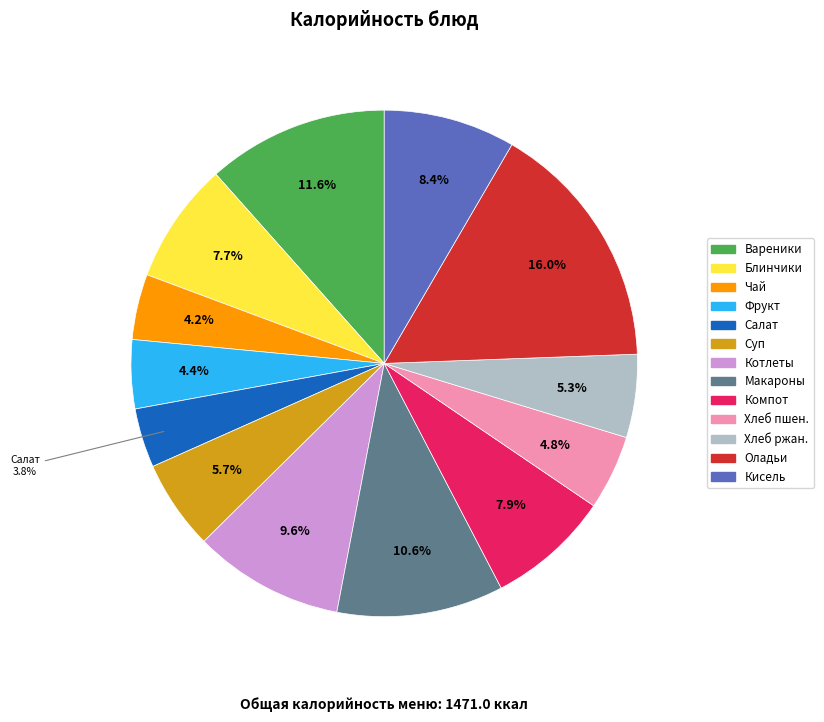

Approximately how many times larger is the value at Оладьи compared to Вареники?

1.4